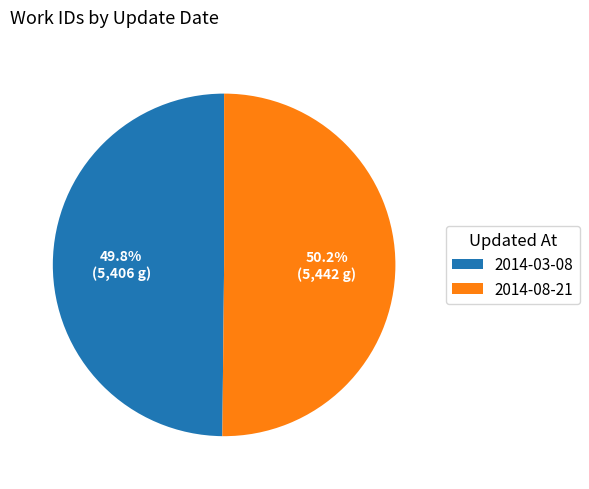

Do 2014-08-21 and 2014-03-08 together represent more than half of the pie?

Yes